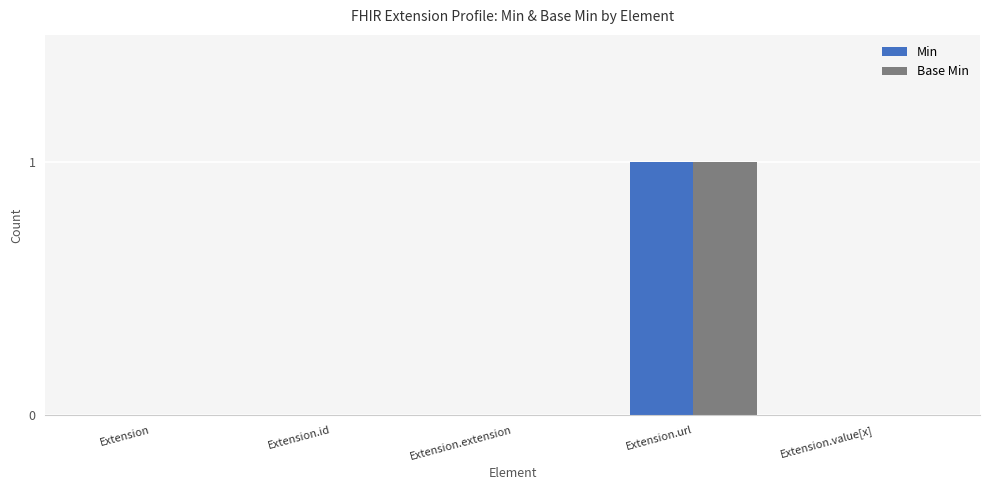

Is the value of Min at Extension.url greater than the value of Base Min at Extension.extension?

Yes